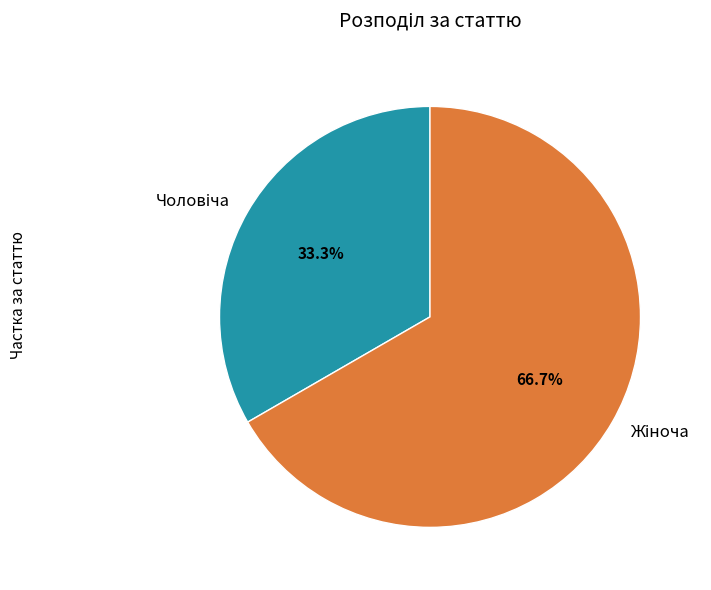

Is there a majority slice in this chart?

Yes